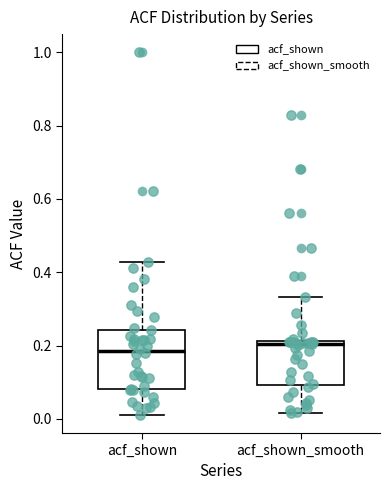

Reading left to right, transcribe this box plot: for each box, give where its median line is, the range the box spans, and where its two whiskers end, as read against the y-axis. The values are not printed on the chart, so give them approximately, as read against the axis.

acf_shown: median 0.18, box 0.08 to 0.24, whiskers 0.02 to 0.42
acf_shown_smooth: median 0.20, box 0.10 to 0.22, whiskers 0.02 to 0.34